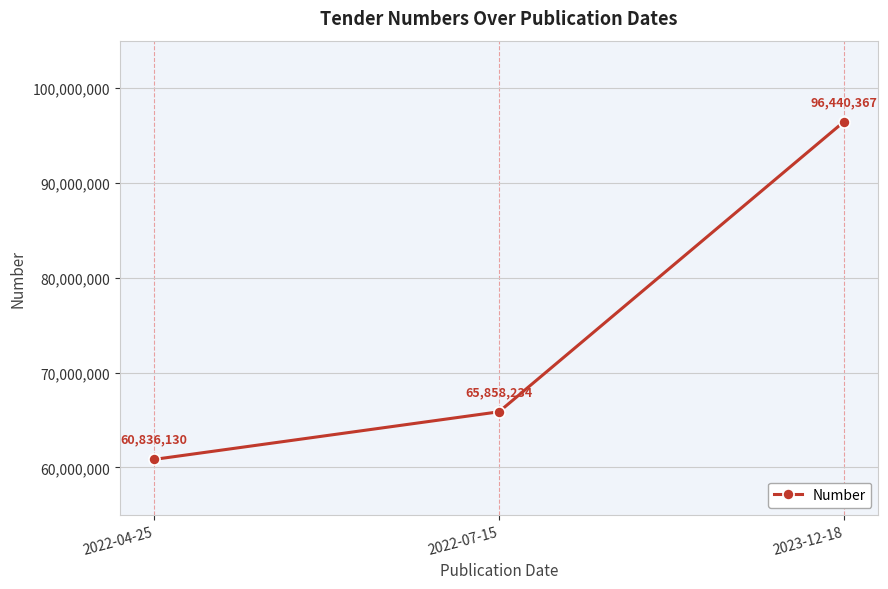

What is the difference between the maximum and minimum values?

35604237